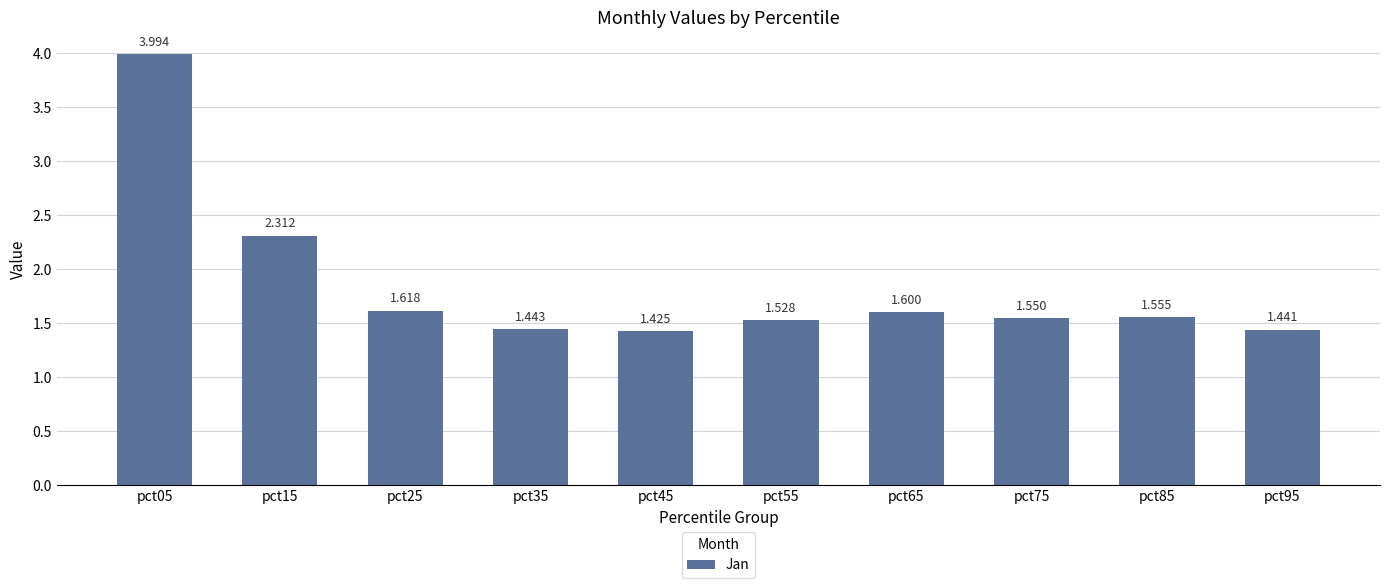

The chart shows a value of 2.5 at pct25. True or false?

False